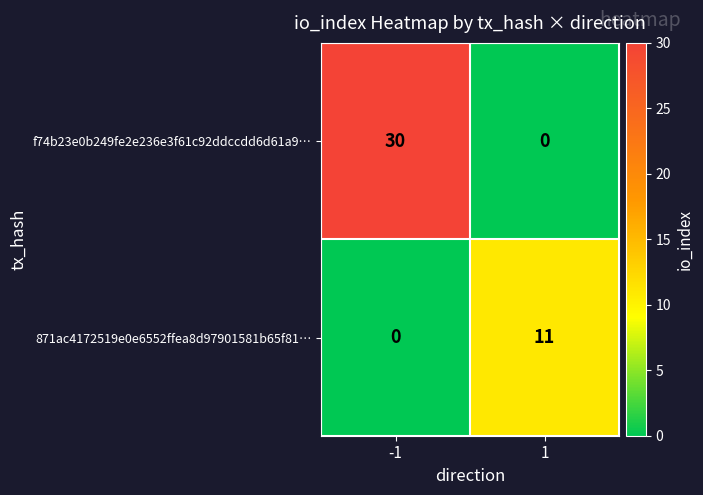

What is the difference between the maximum and minimum values in the f74b23e0b249fe2e236e3f61c92ddccdd6d61a9… series?

30